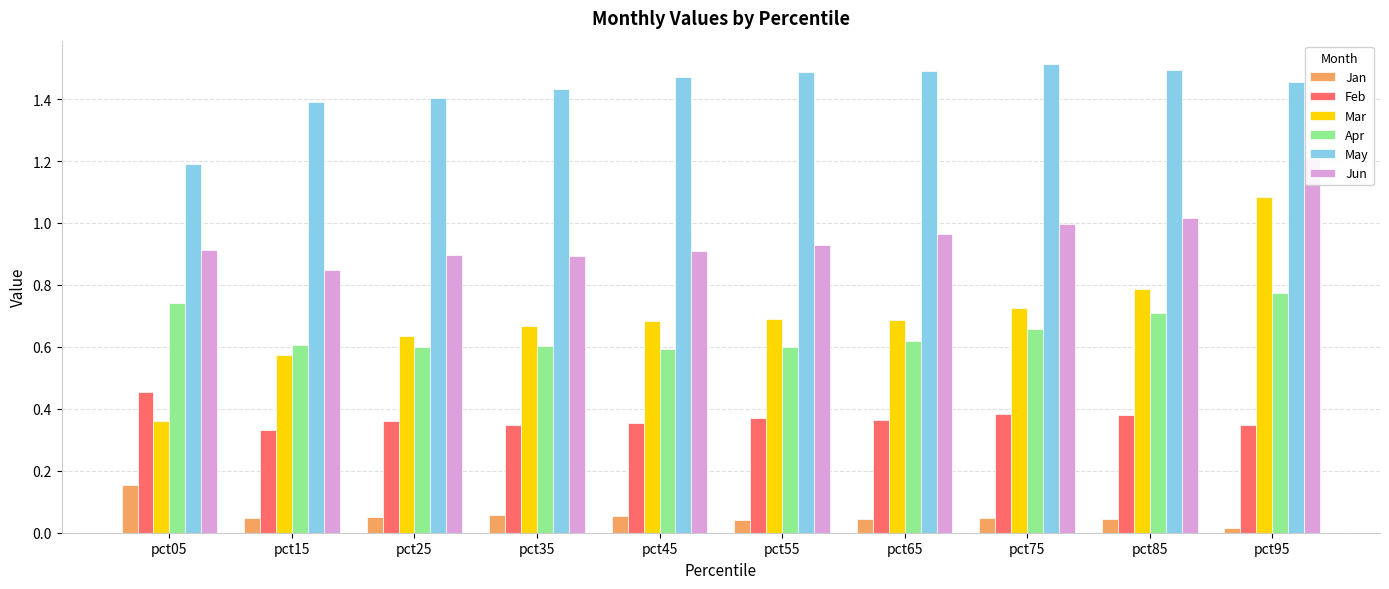

What are all the series names shown in the legend?

Jan, Feb, Mar, Apr, May, Jun